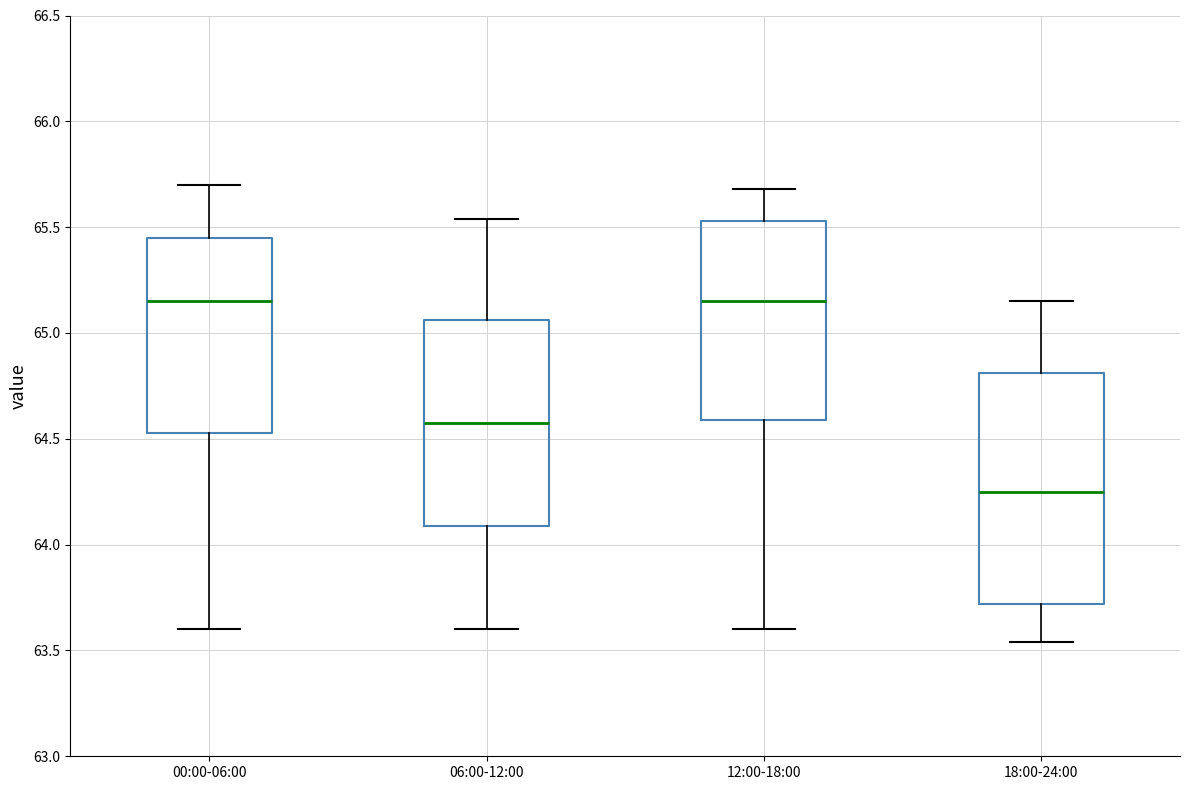

Comparing the boxes themselves (not the whiskers), which one is the tallest?

18:00-24:00